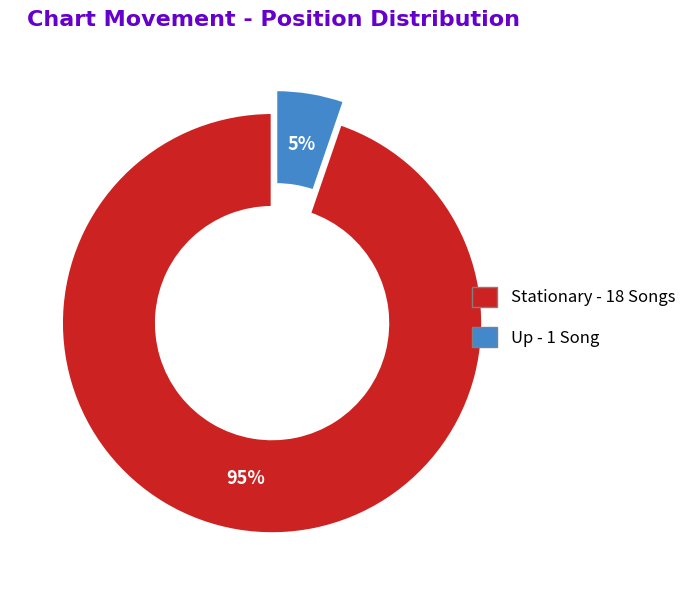

Does any single category account for the majority?

Yes